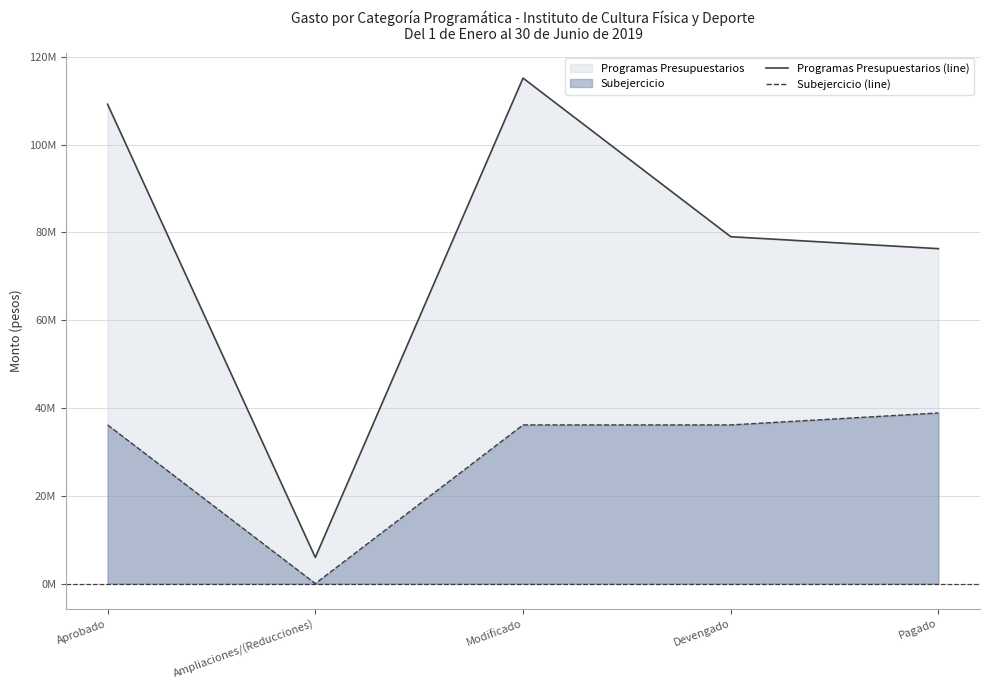

Does the chart have visible grid lines?

Yes